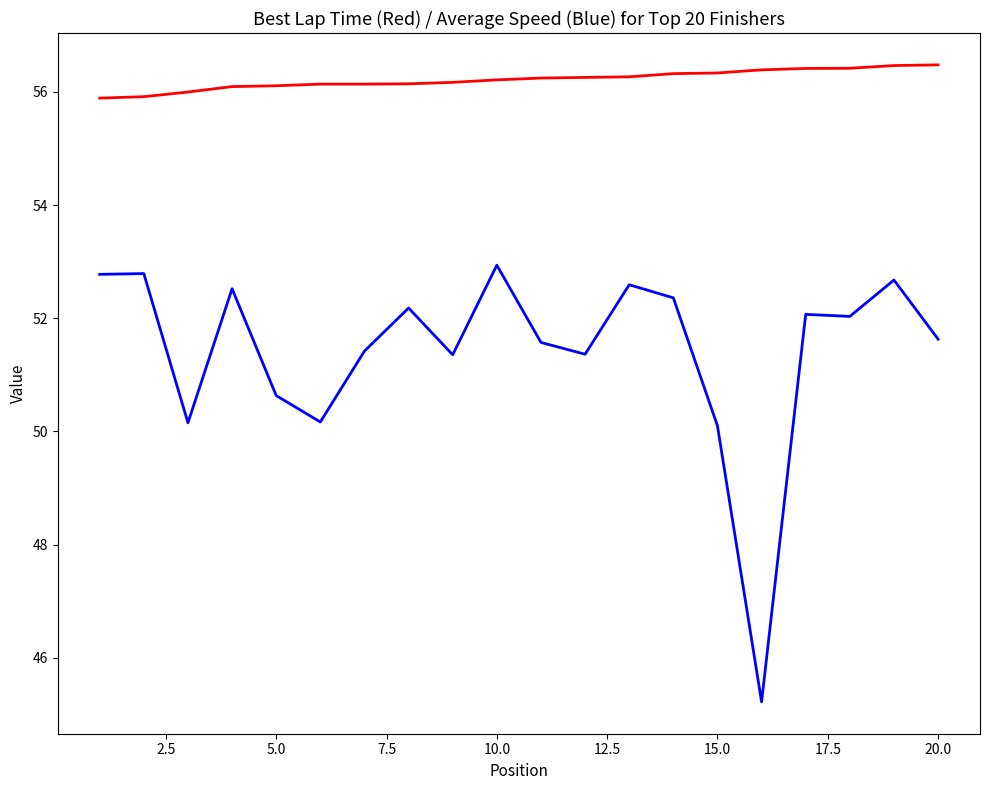

Count the number of data series in this chart.

2